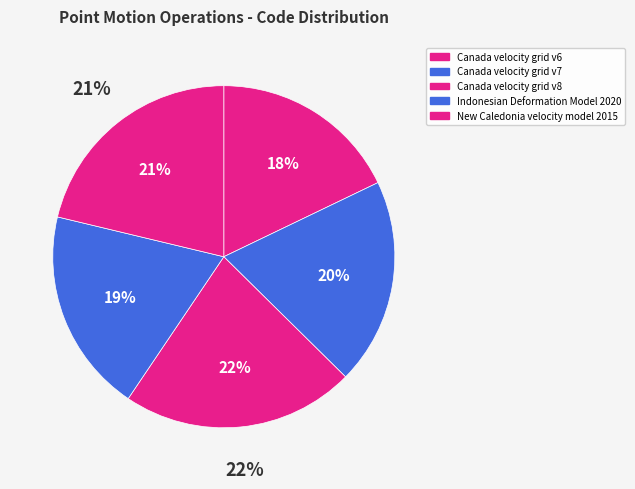

Which category has the biggest portion of the pie?

Canada velocity grid v8